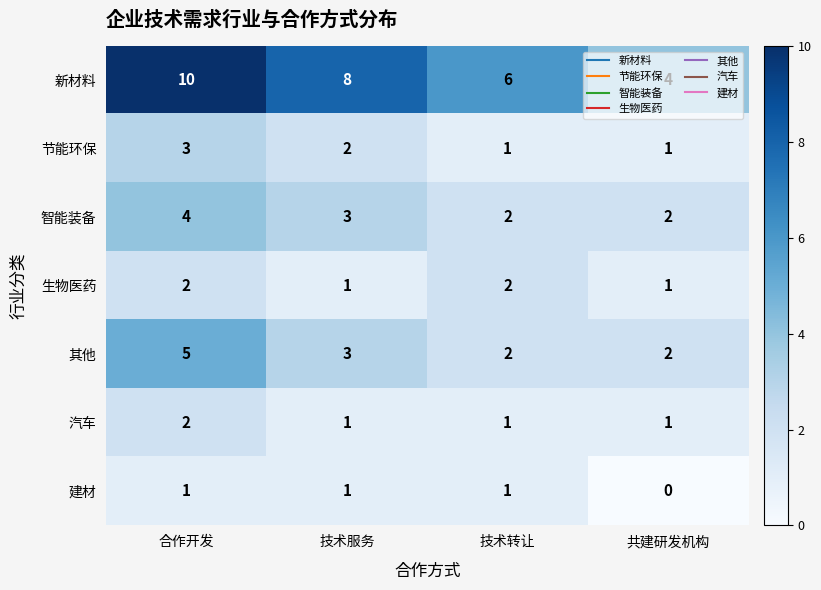

Where does the 其他 series first go above 3?

合作开发